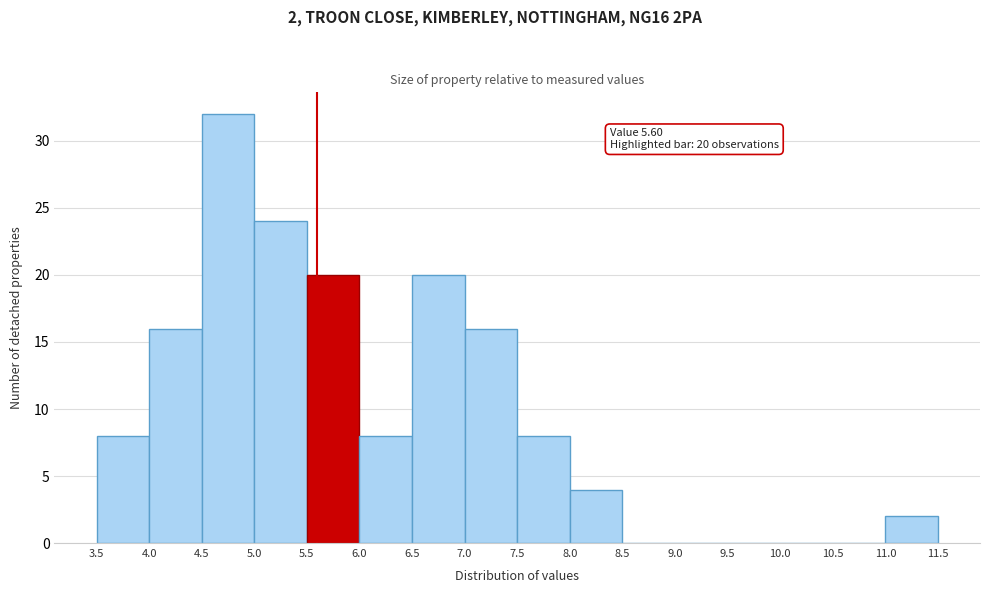

Over which range of the x-axis is the bar tallest?

4.5 to 5.0